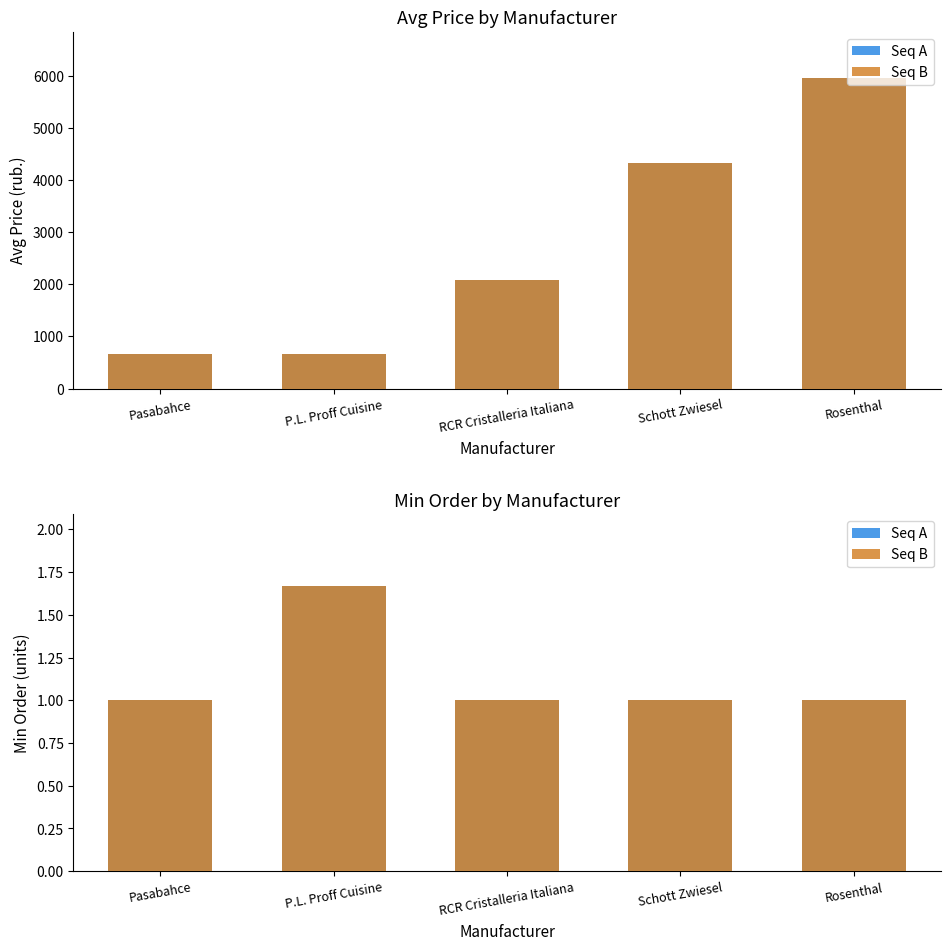

What is the value of the Seq A bar at the 5th from the left?

1.0